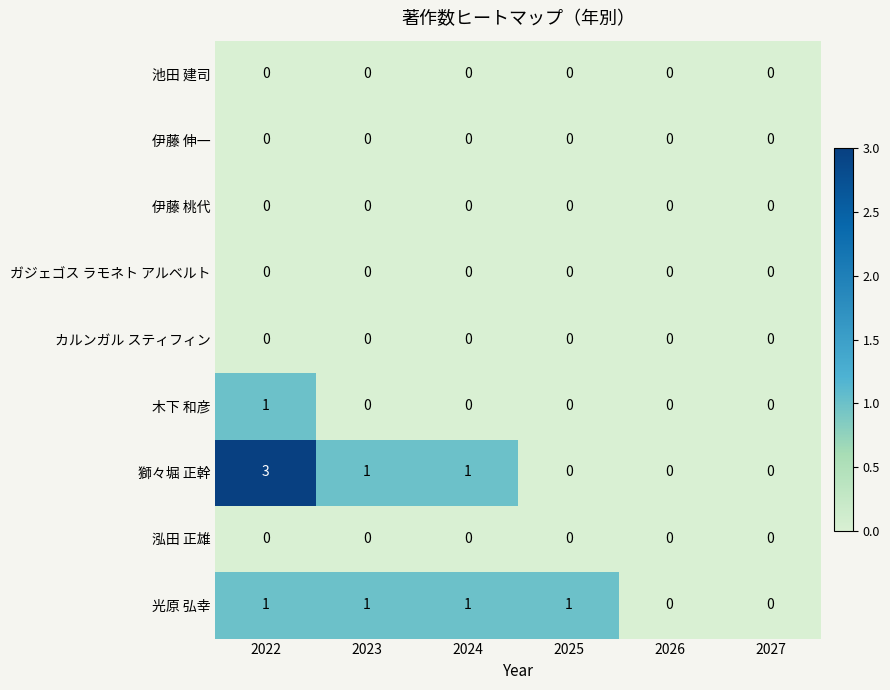

Is it true that 光原 弘幸 equals 1 at 2024?

True